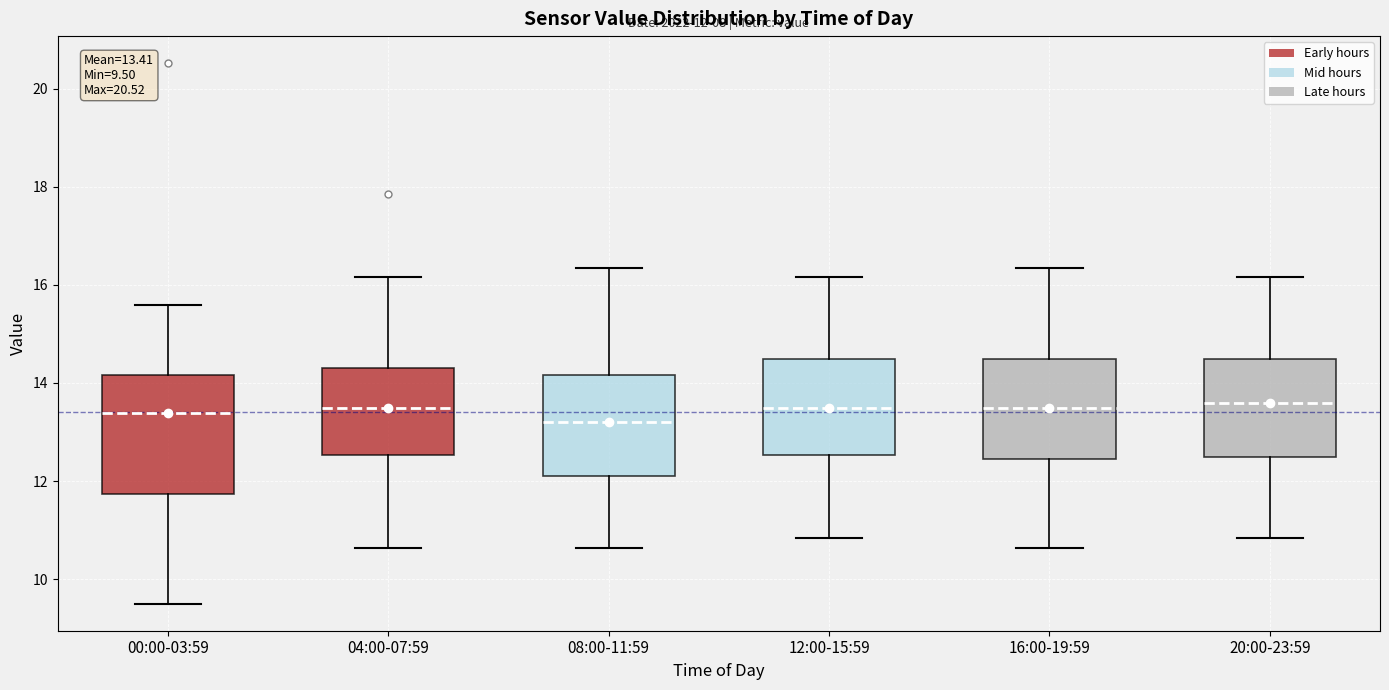

Comparing the boxes themselves (not the whiskers), which one is the tallest?

00:00-03:59